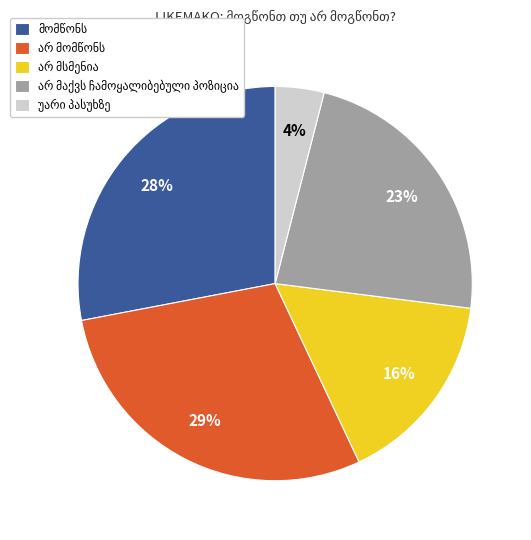

Does any single category account for the majority?

No